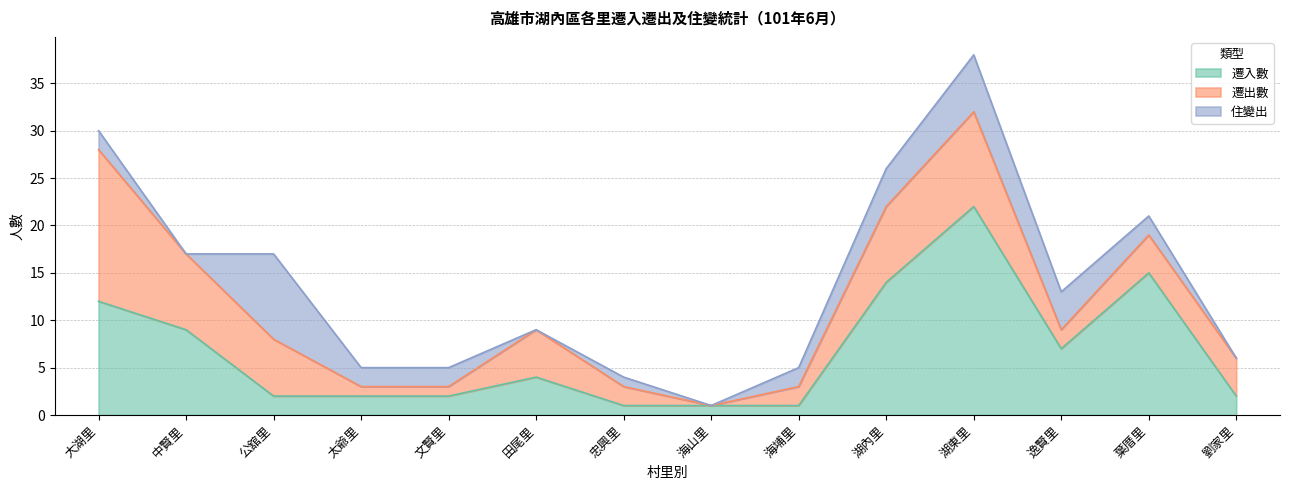

How many interior local valleys does the 遷入數 series have?

1